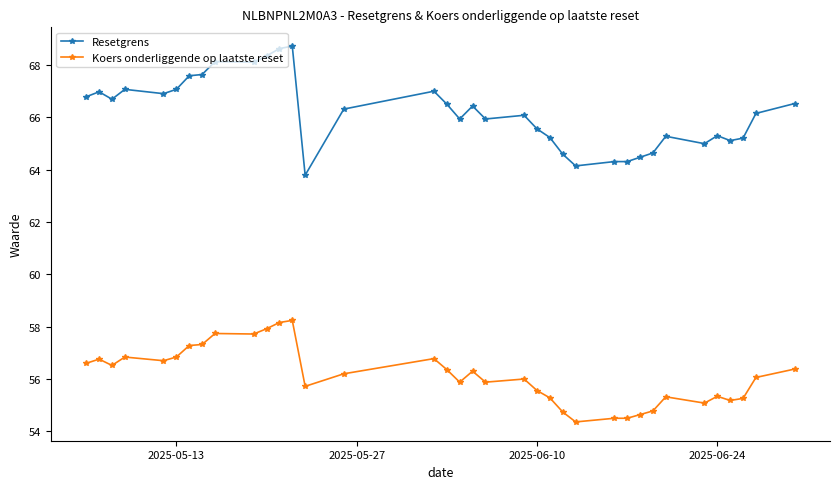

What are all the series names shown in the legend?

Resetgrens, Koers onderliggende op laatste reset